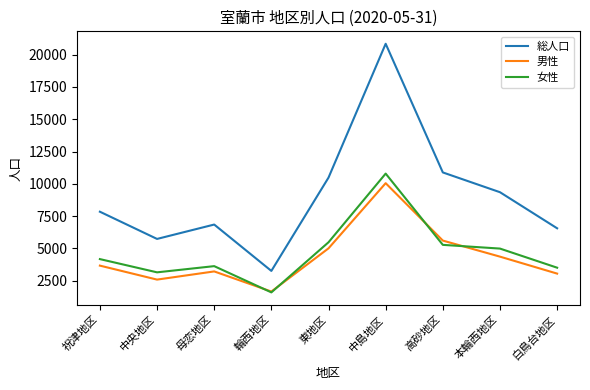

What is the greatest value displayed?

20840